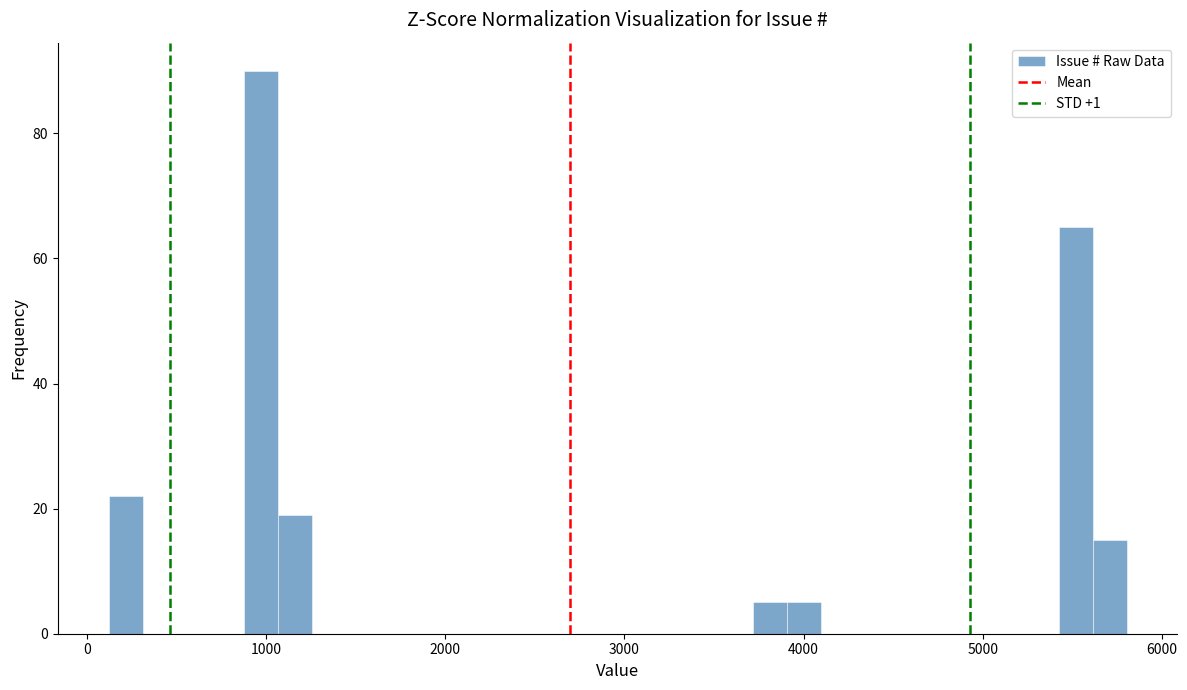

Read against the x-axis, roughly where is the centre of the tallest bar?

1000